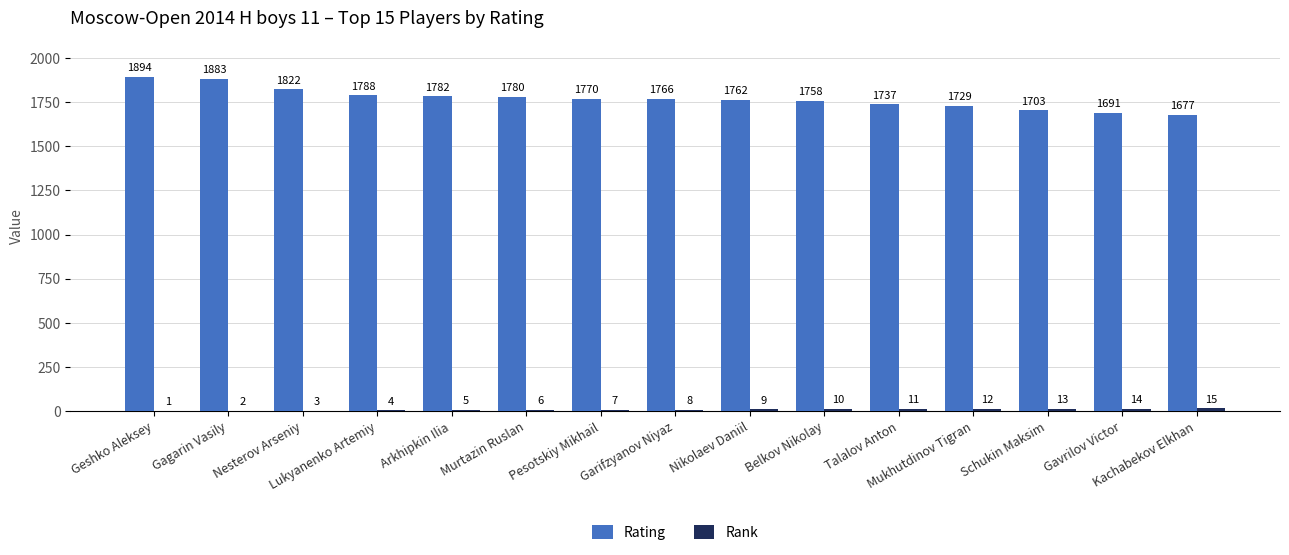

What is the sum of all Rating values?

26542